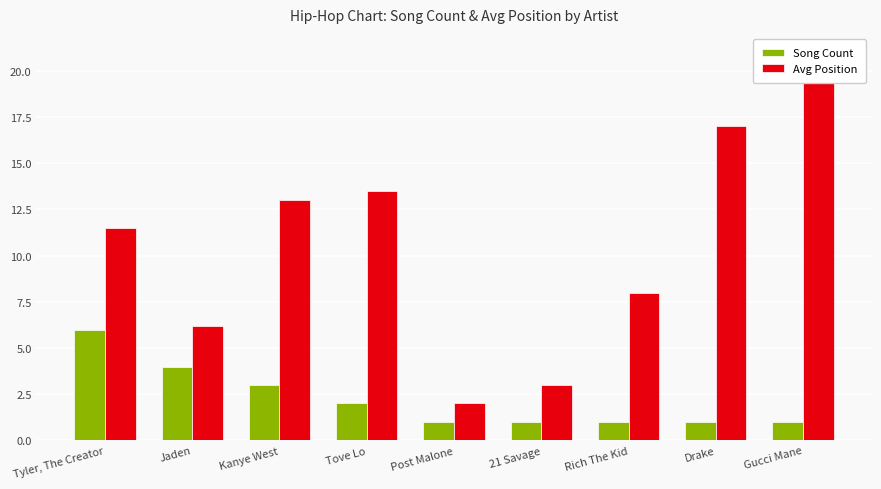

How many categories are shown in the chart?

9